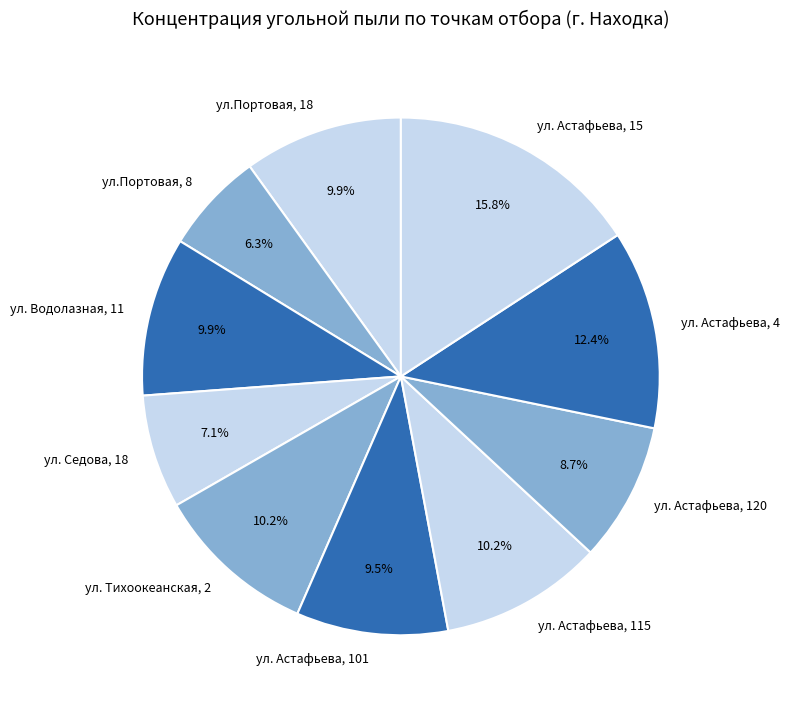

Count the number of slices in the pie.

10